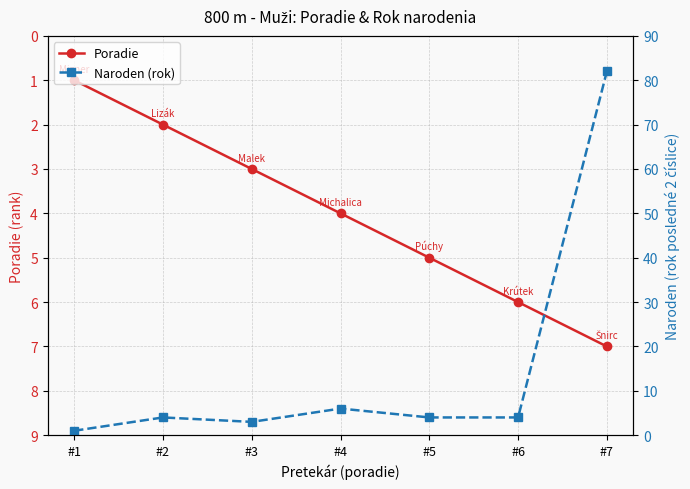

What is the sum of all Naroden (rok) values?

104